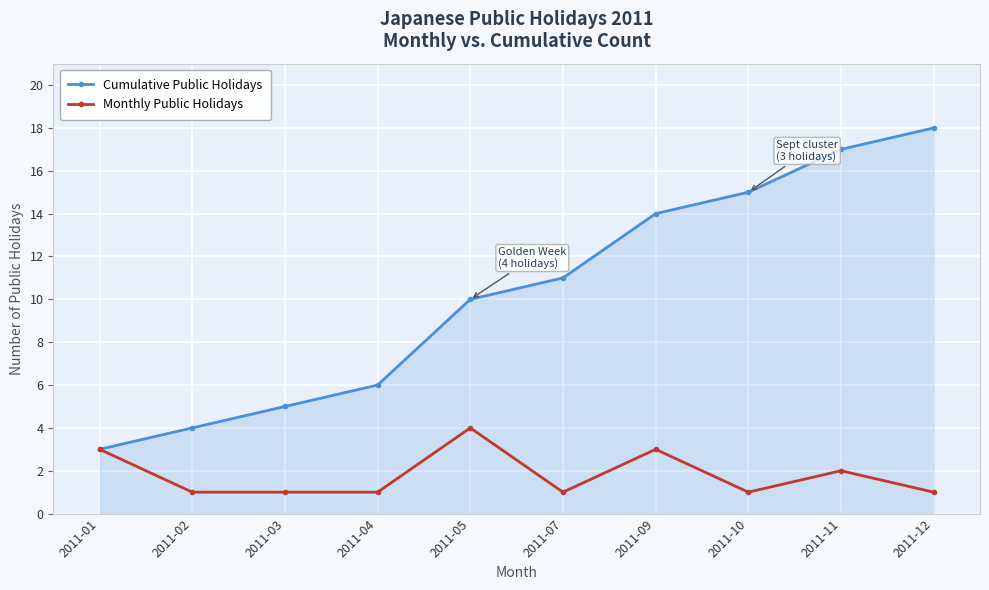

Which series has the widest spread of values?

Cumulative Public Holidays